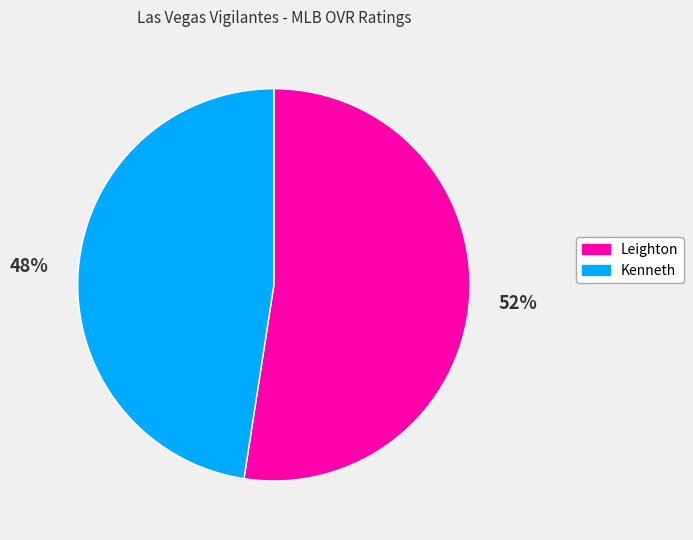

Approximately how many times larger is the value at Leighton compared to Kenneth?

1.1